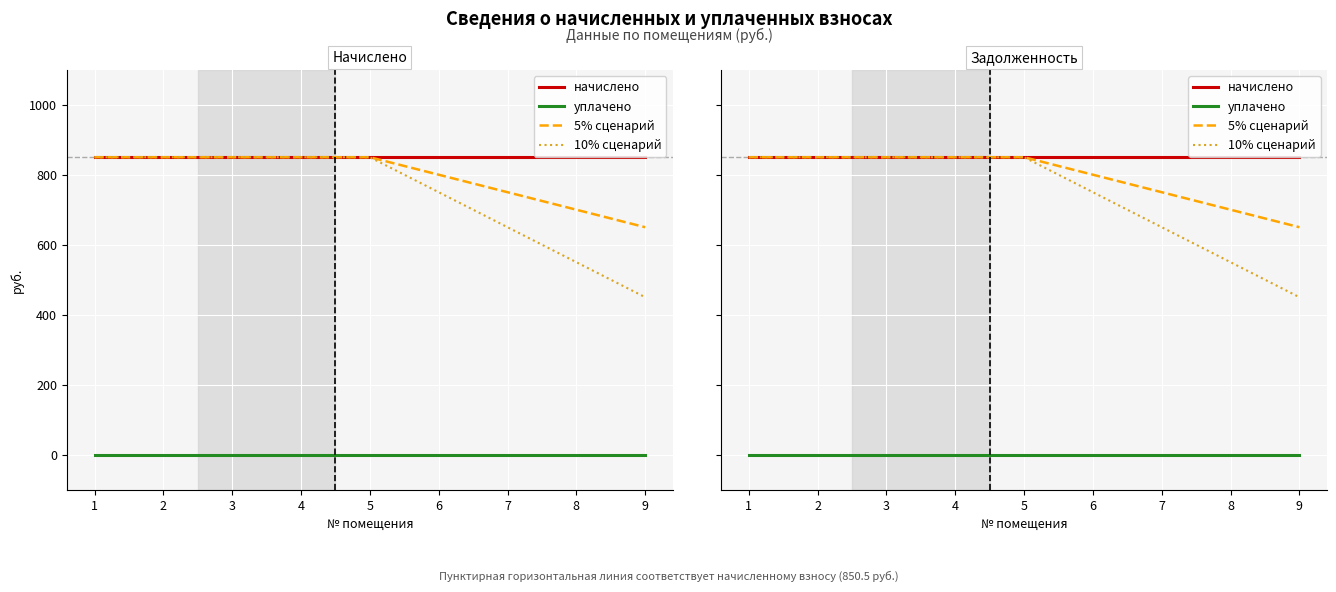

True or false: 5% сценарий and уплачено cross at least once.

False